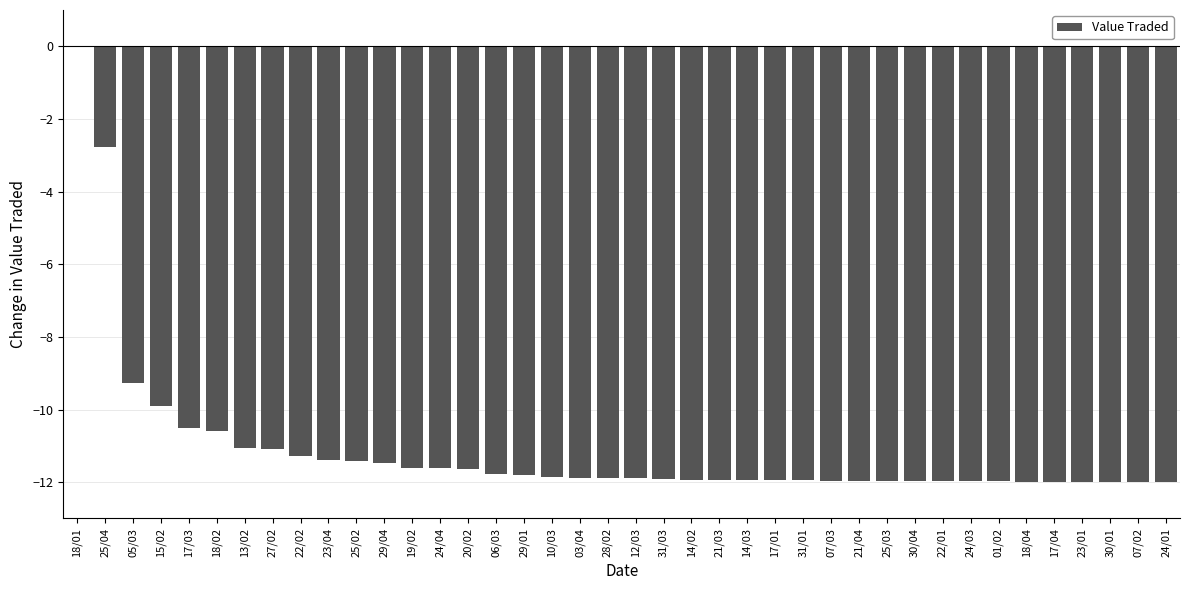

The chart shows a value of -14.0 at 15/02. True or false?

False